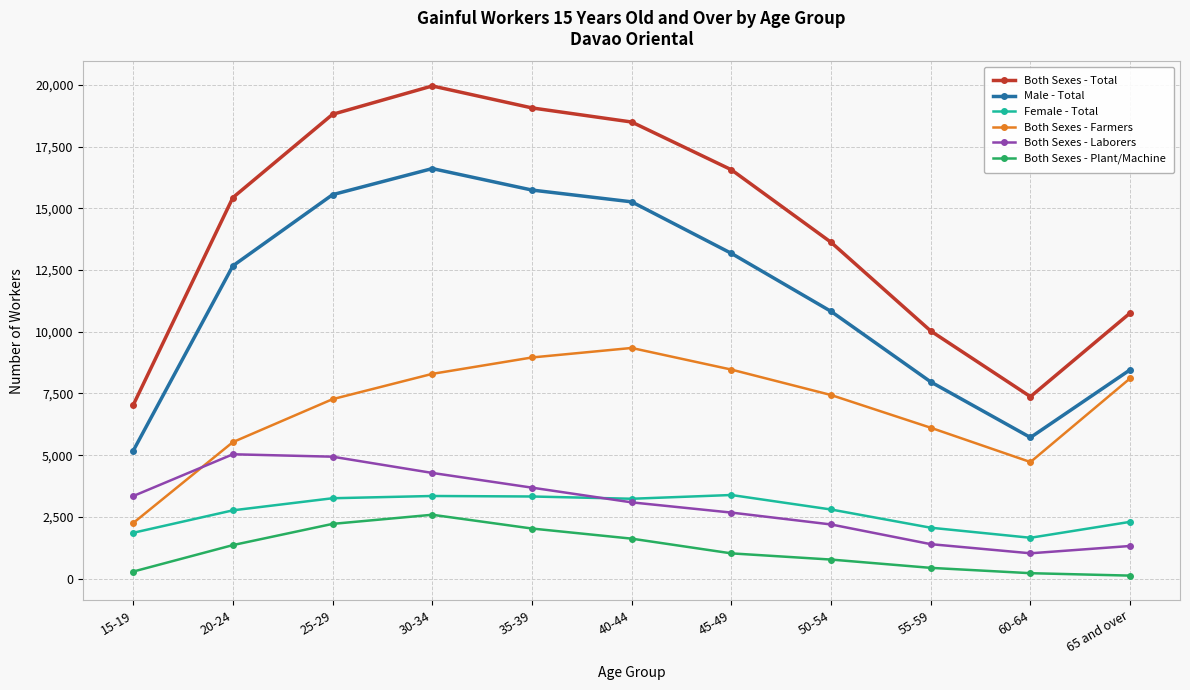

The value of Male - Total at 30-34 is 16608. True or false?

True